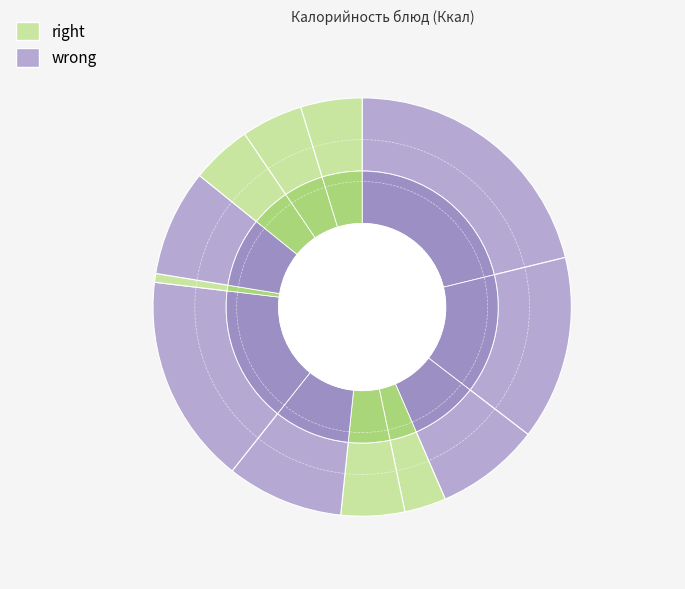

How many slices are in this pie chart?

12